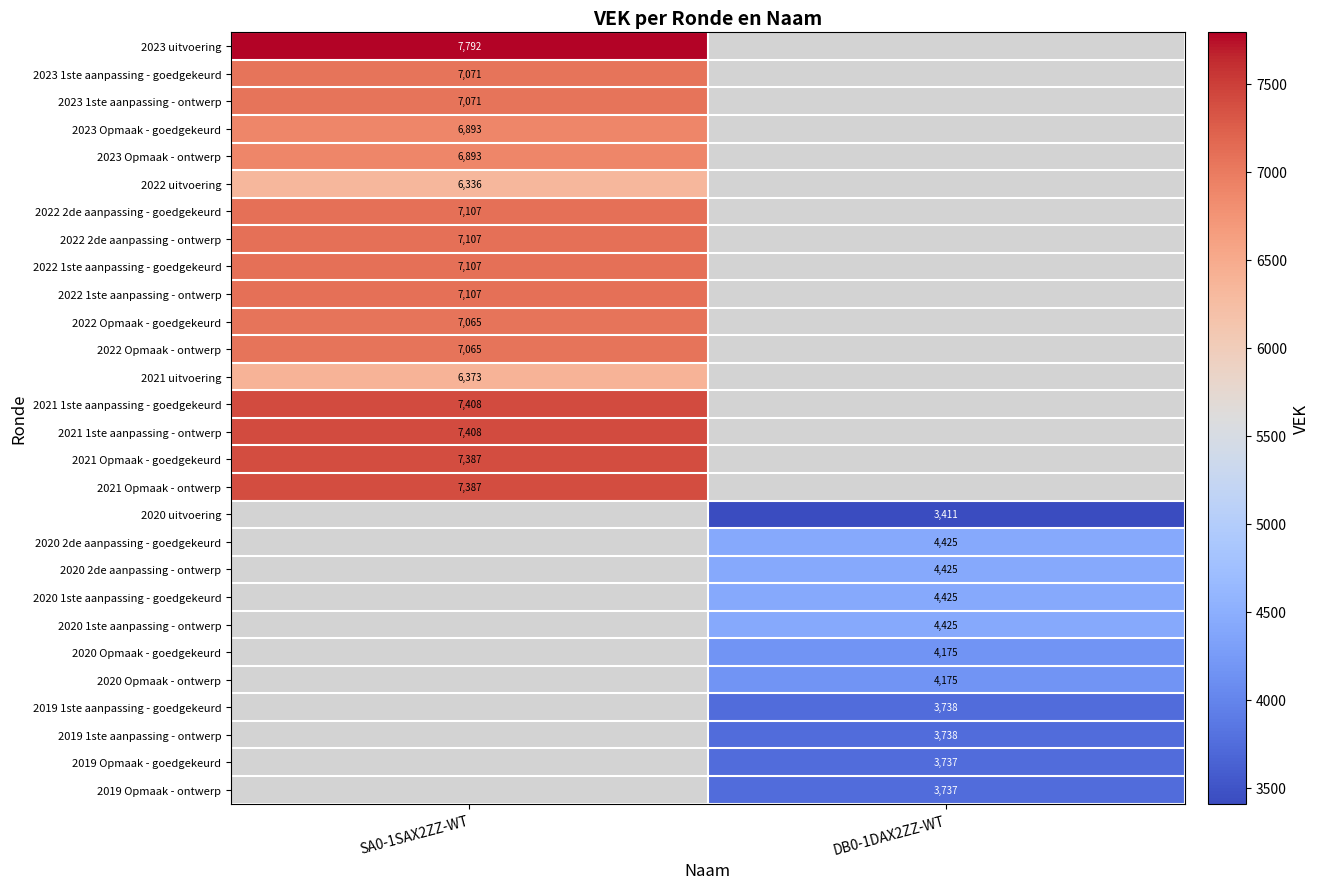

Is it true that 2021 Opmaak - goedgekeurd equals 9709 at SA0-1SAX2ZZ-WT?

False